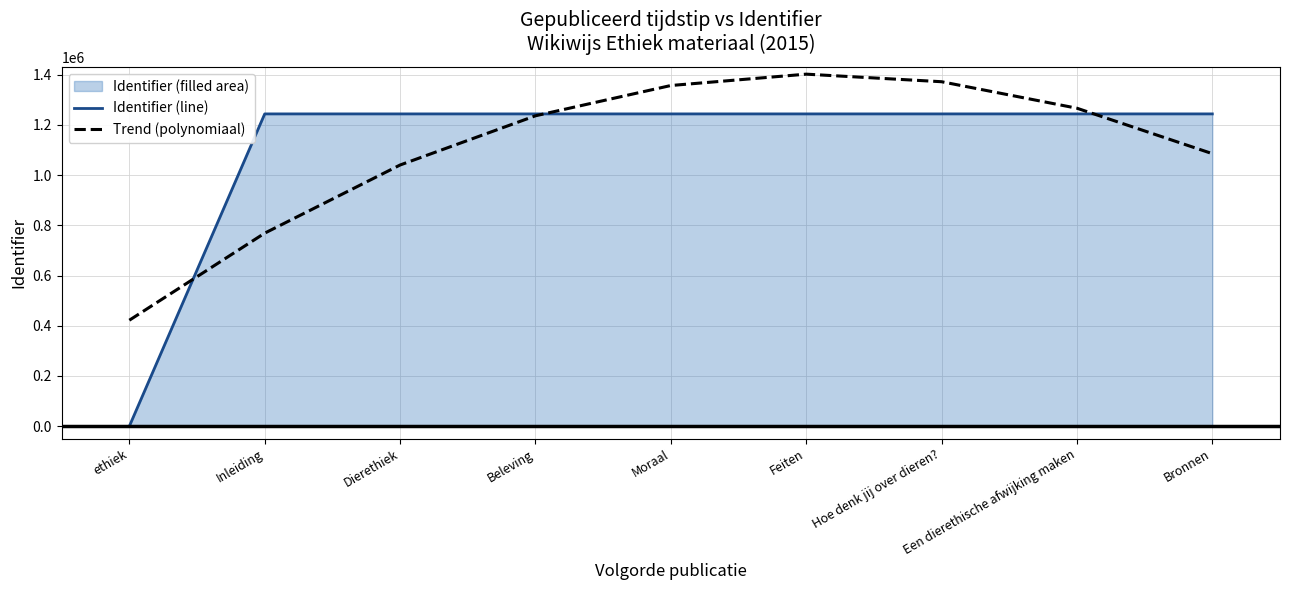

What position from the left is Inleiding?

2